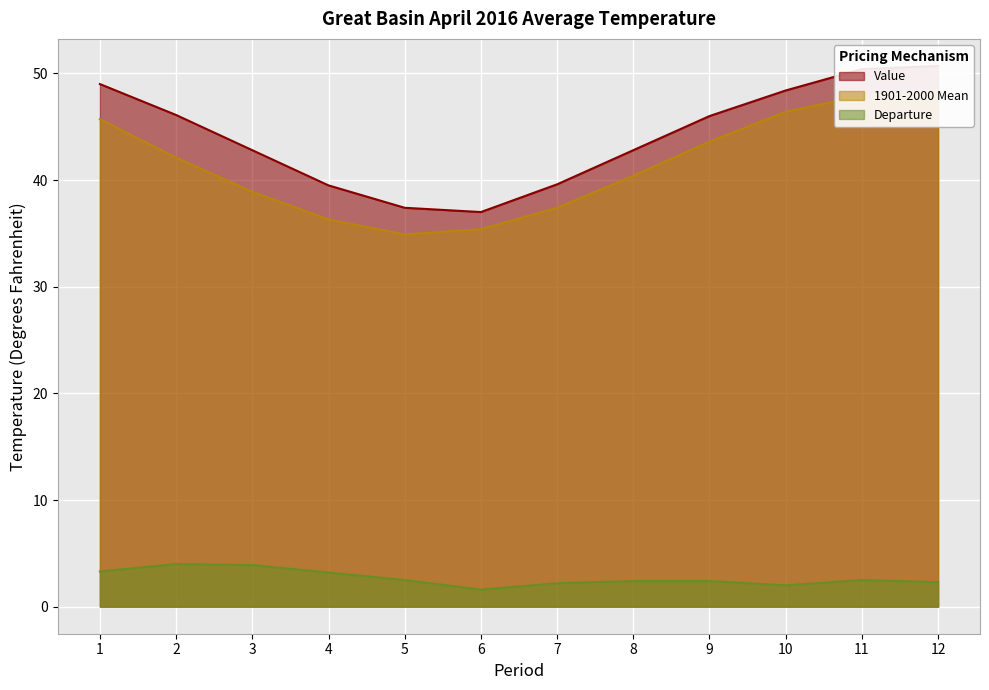

What is the difference between the Value values at 11 and 4?

10.9